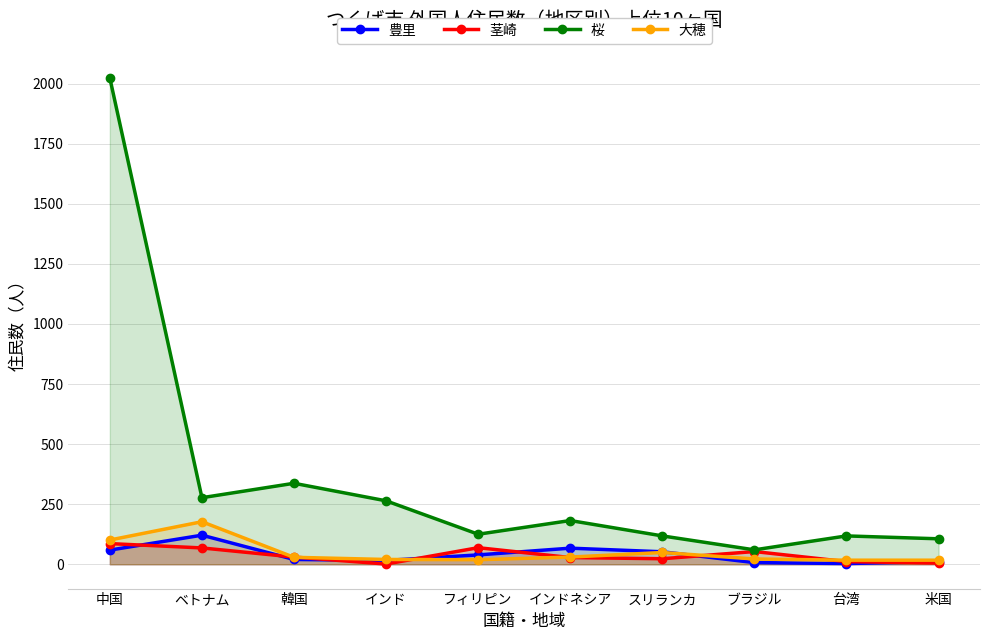

What is the difference between the maximum and minimum values in the 茎崎 series?

85